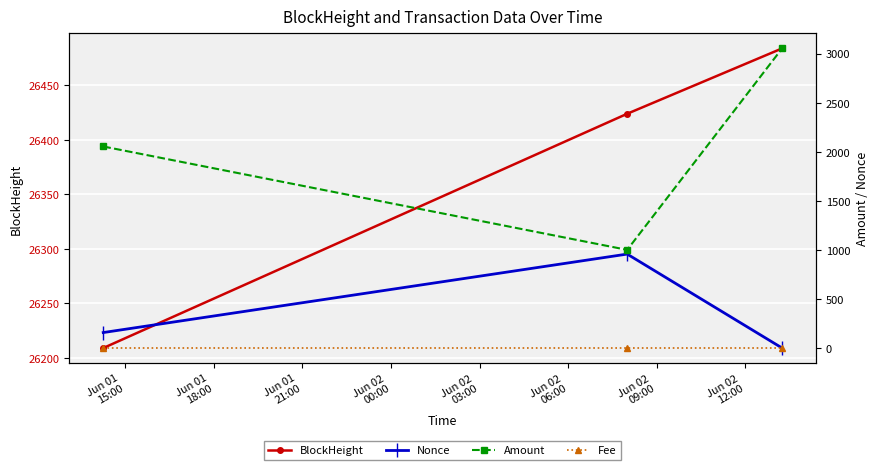

How many values in the Amount series exceed 2055?

1